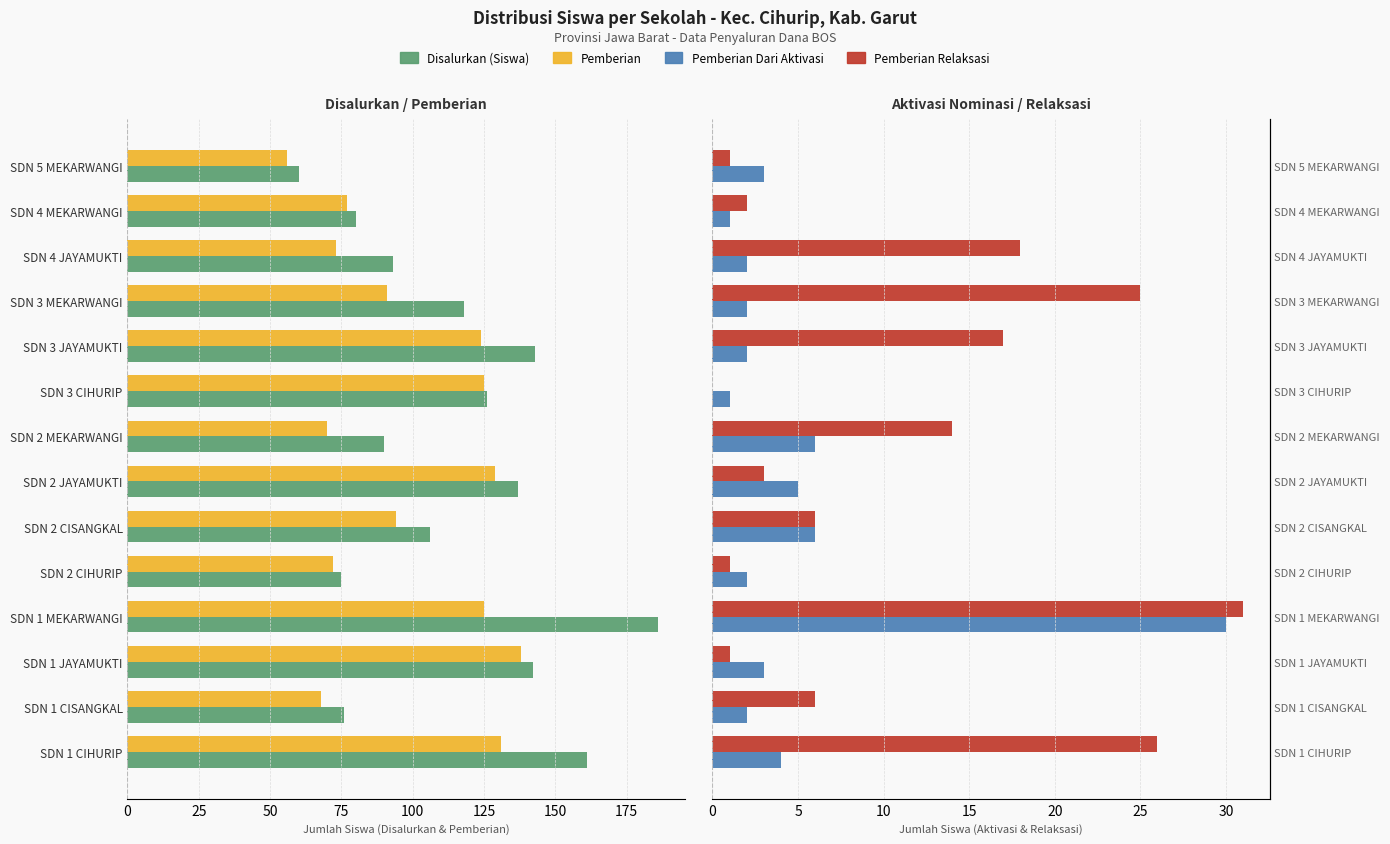

What is the label of the 7th bar from the right?

SDN 2 MEKARWANGI